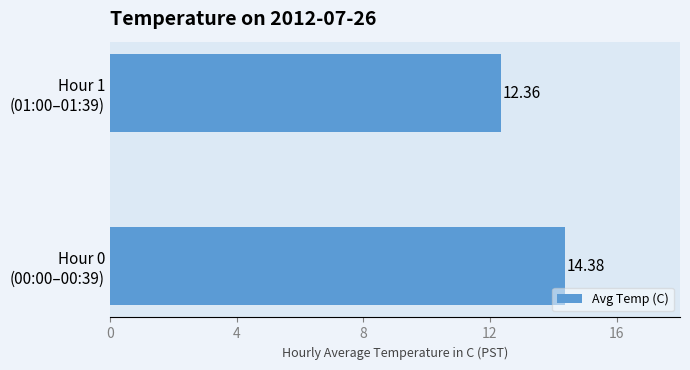

What is the greatest value displayed?

14.4